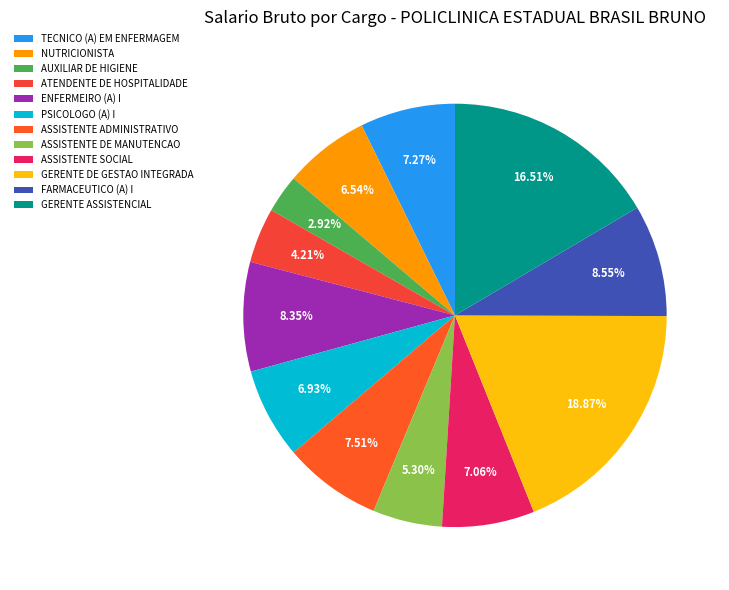

How many slices are in this pie chart?

12